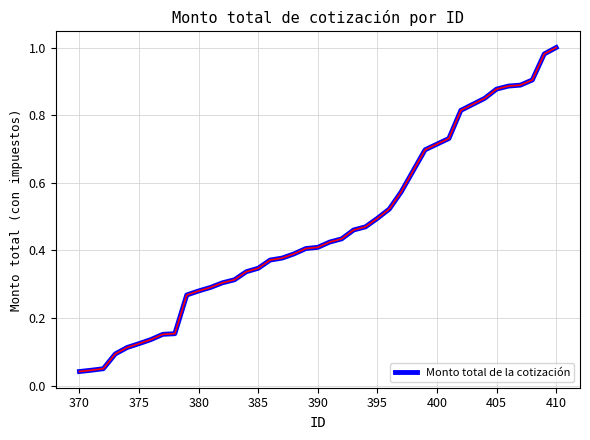

The chart shows a value of 0.1 at 380. True or false?

False